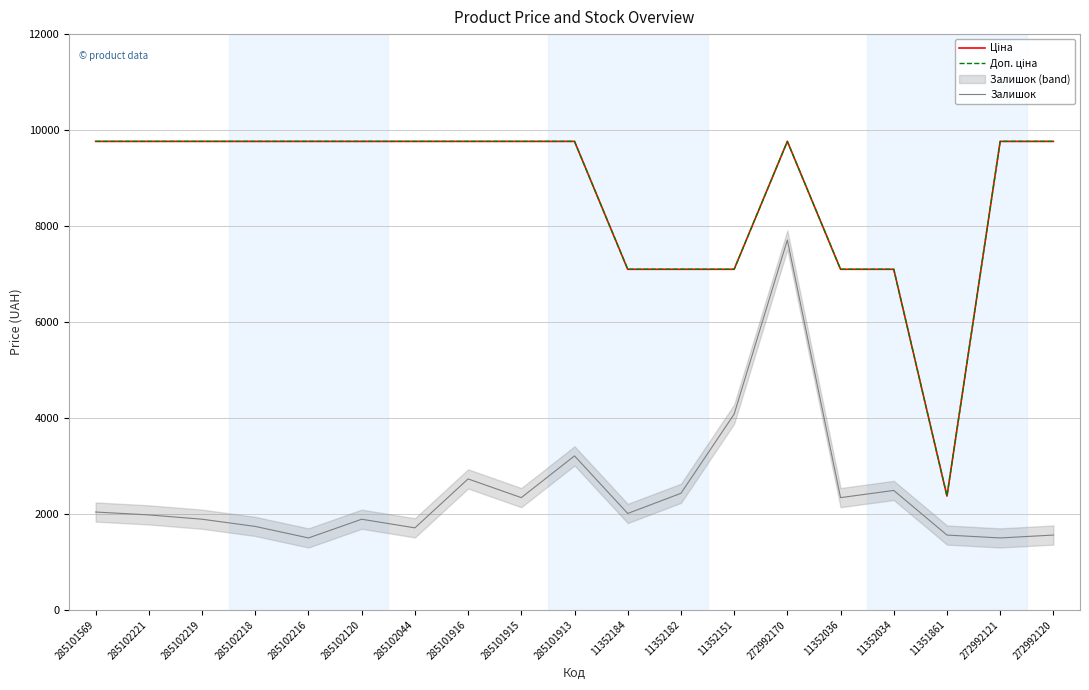

True or false: Доп. ціна and Залишок cross at least once.

False